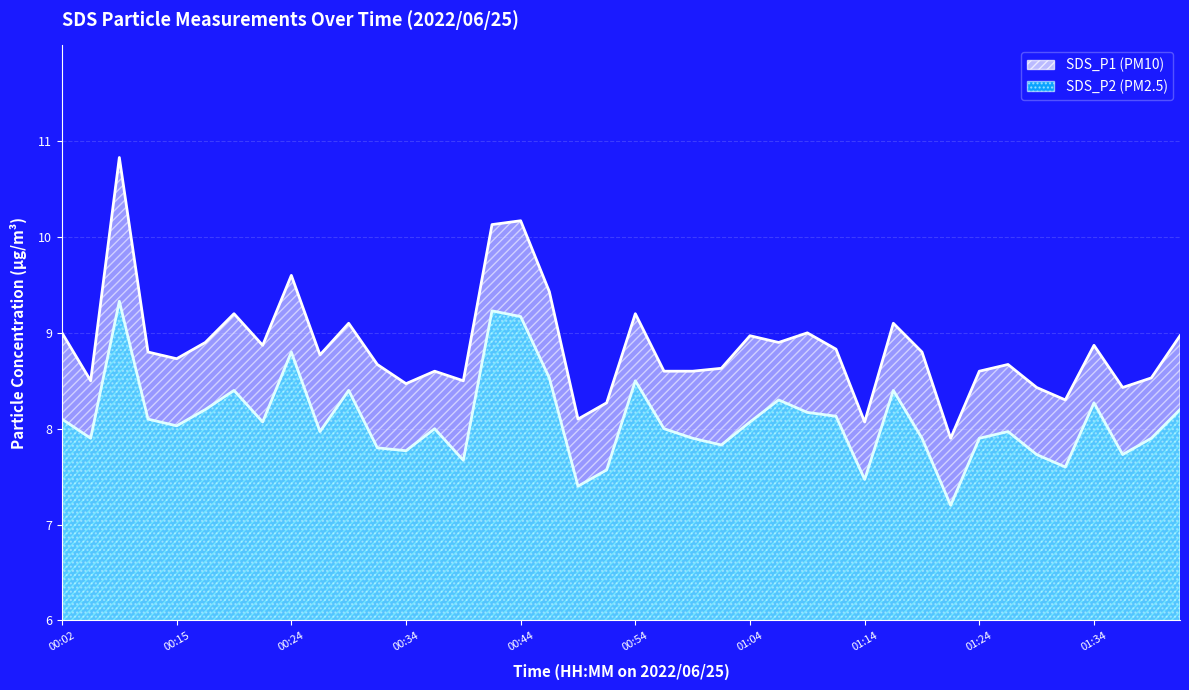

How many lines are shown in the chart?

2